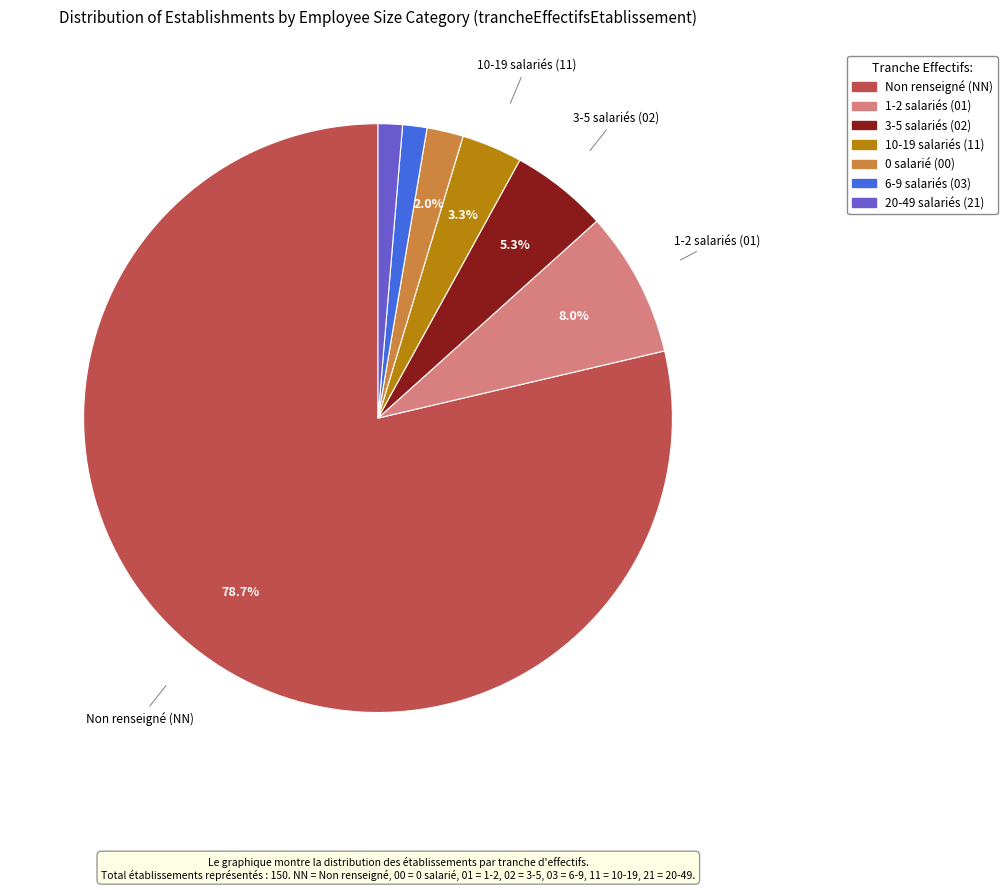

Is there any slice that represents more than half of the pie?

Yes